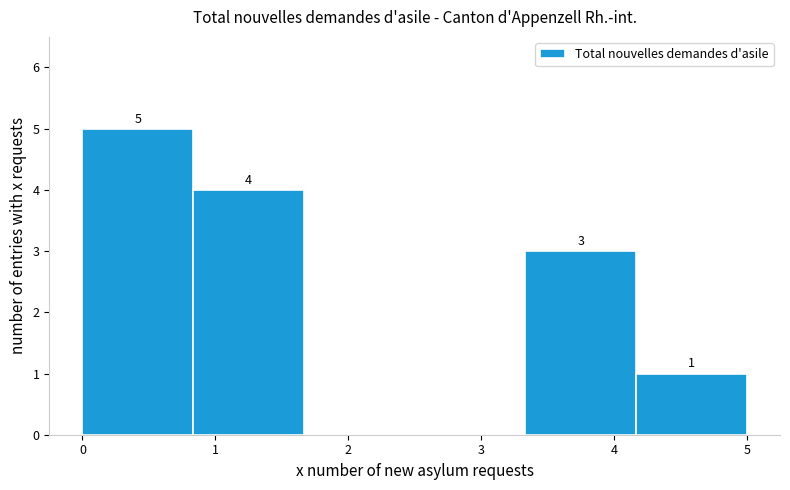

Which range on the x-axis has the tallest bar?

0.0 to 0.8